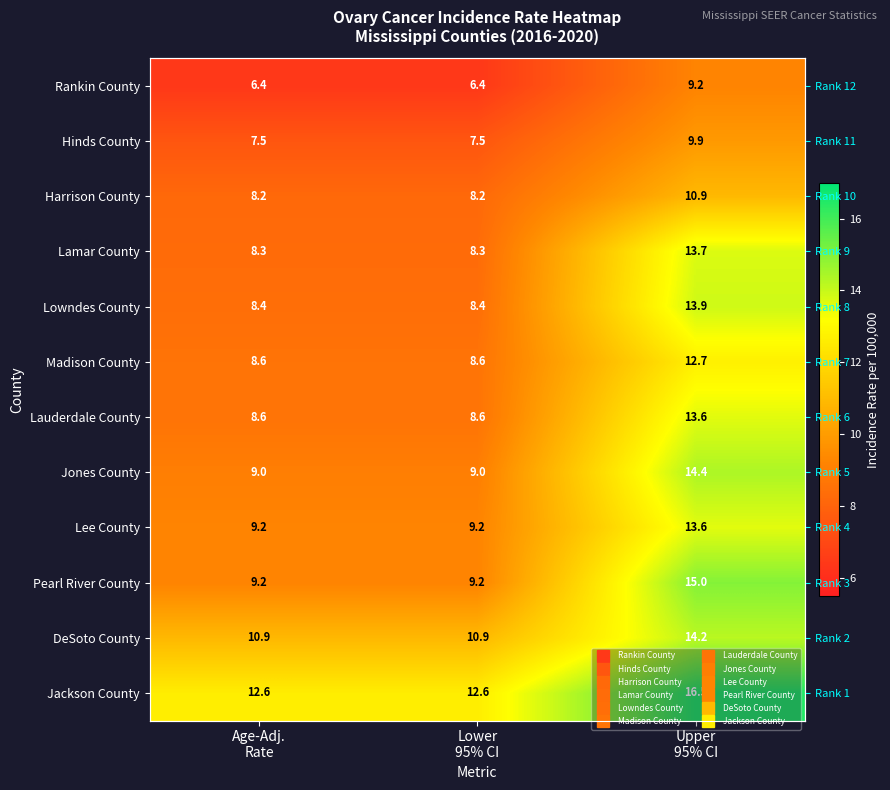

True or false: Hinds County has a value of 7.5 at Age-Adj. Rate.

True